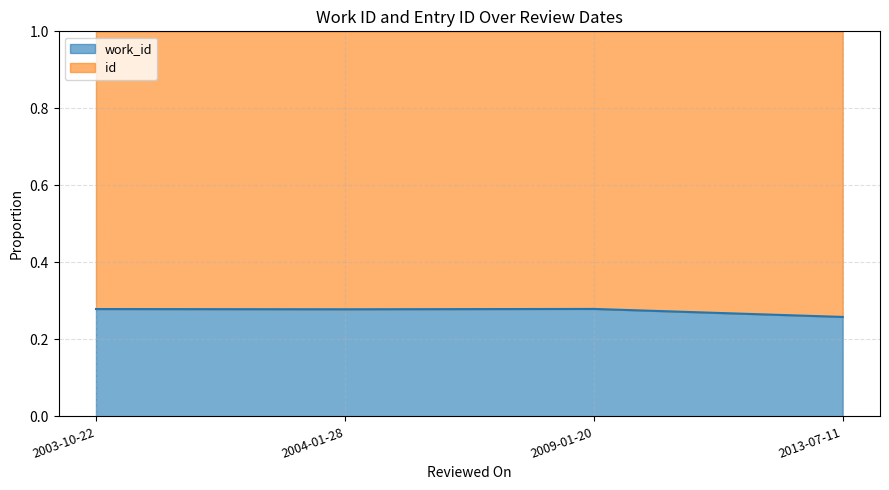

True or false: there are more than 1 points higher than both neighbors.

False